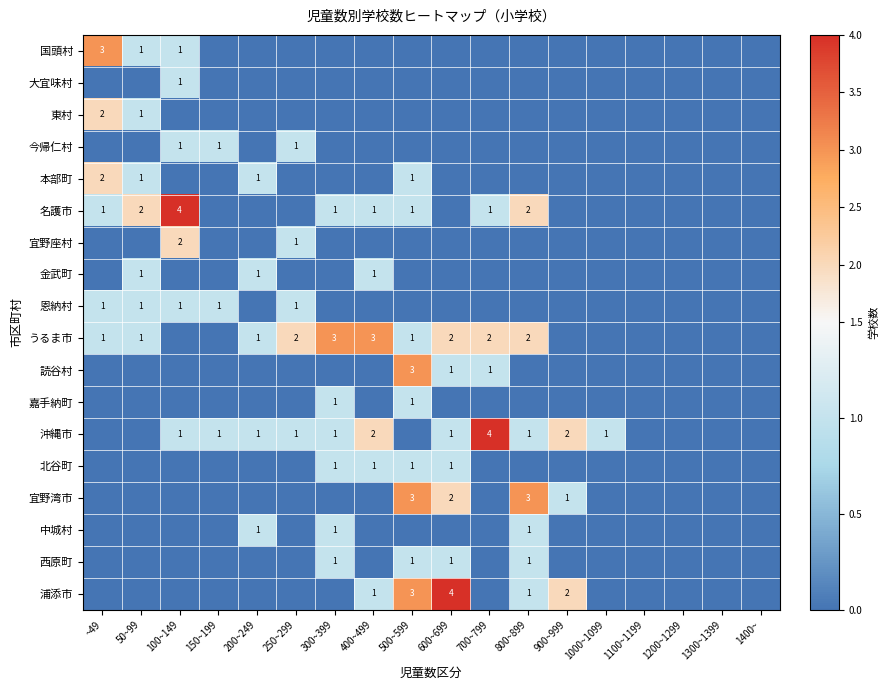

Is it true that うるま市 equals 1 at 600~699?

False